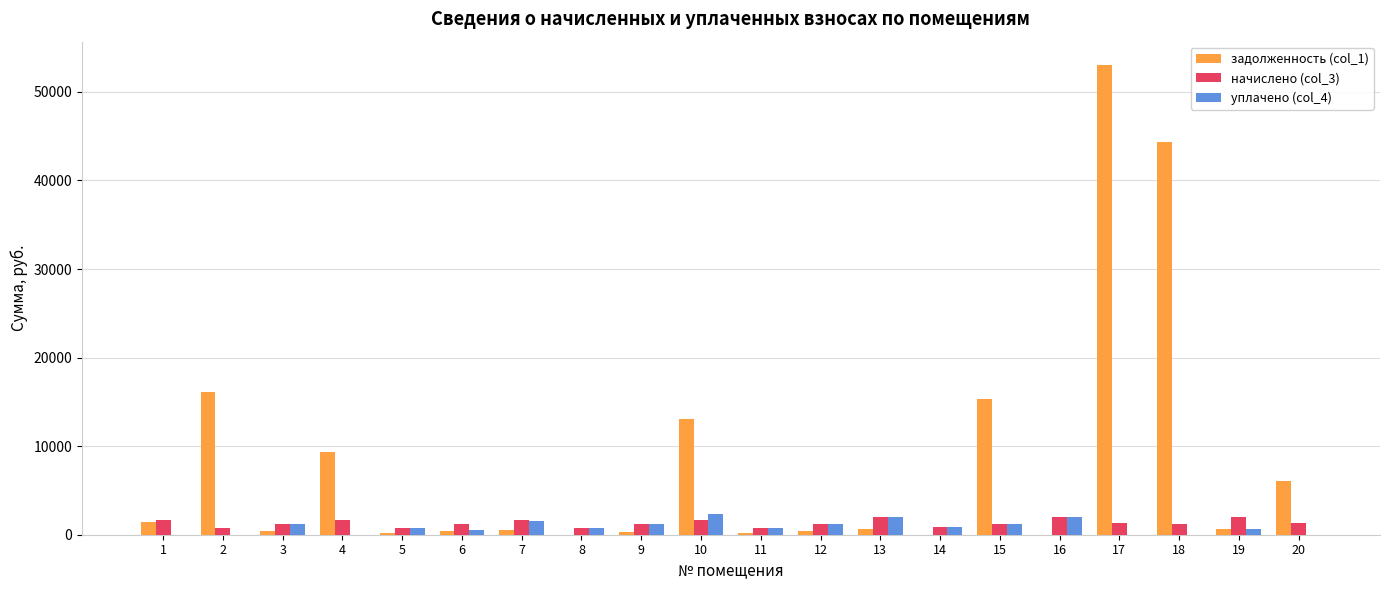

What is the maximum value for начислено (col_3)?

2029.6